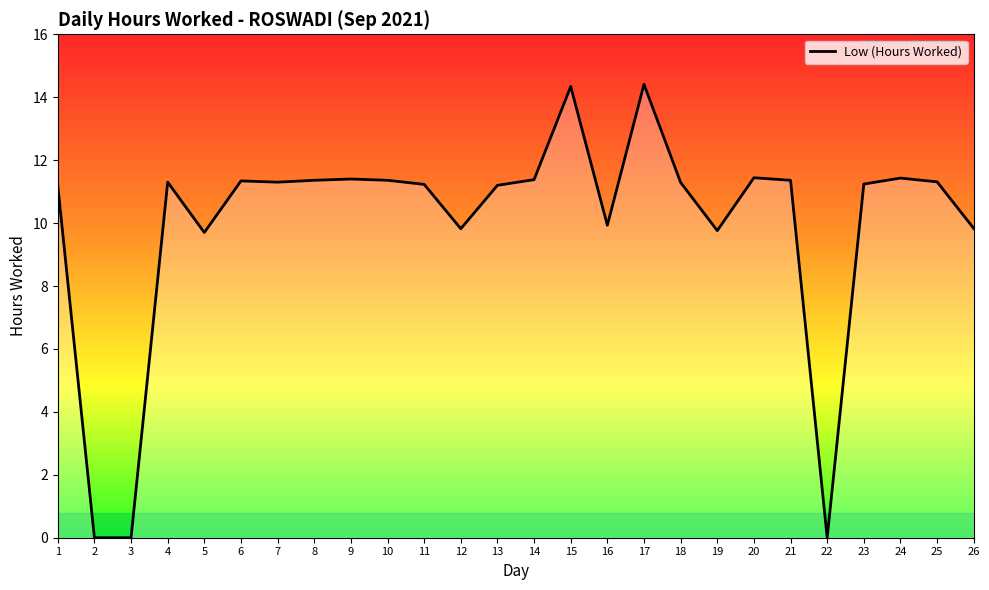

The value at 11 is 4.0. True or false?

False